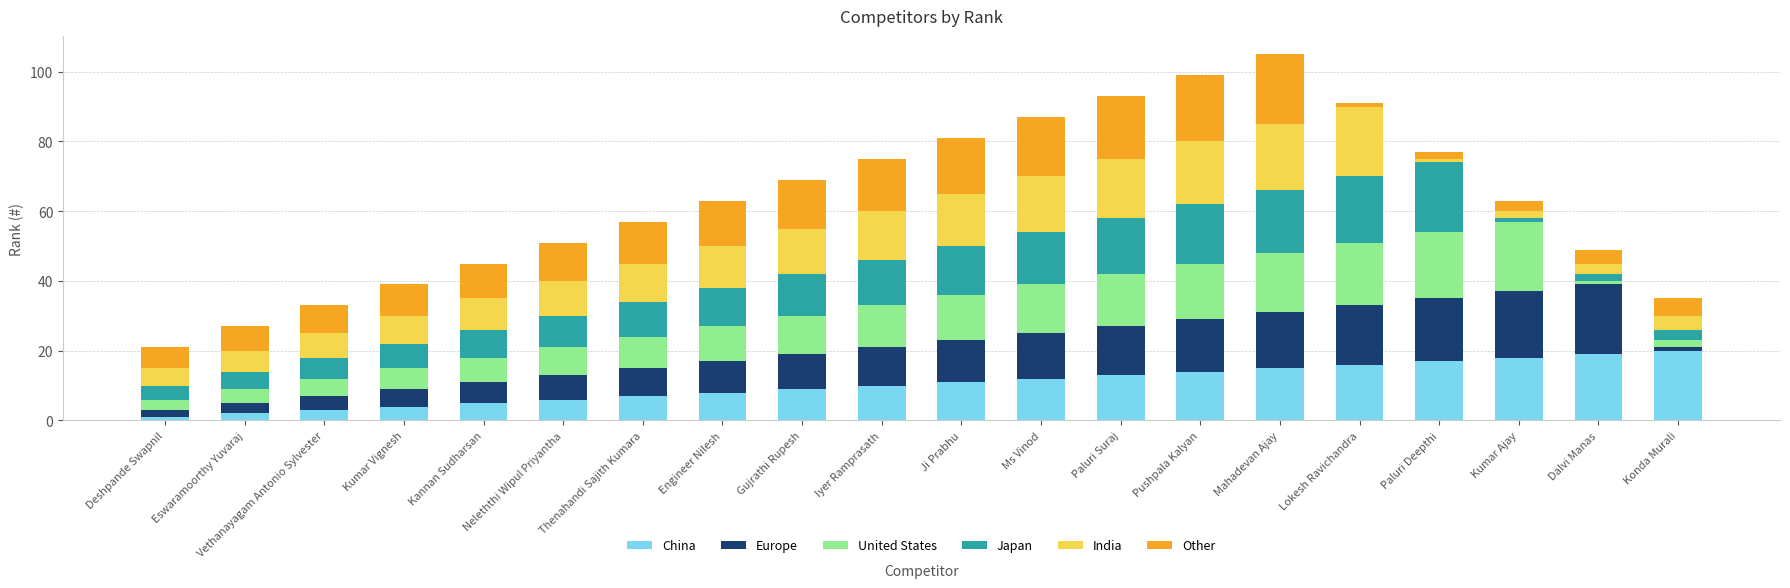

What is the sum of all China values?

210